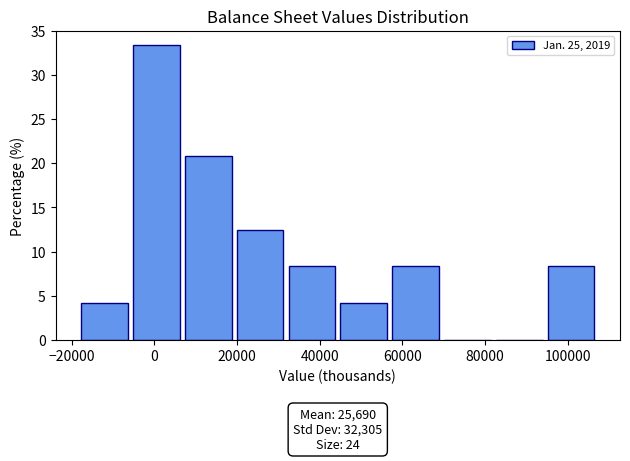

Which range on the x-axis has the tallest bar?

-6000 to 8000